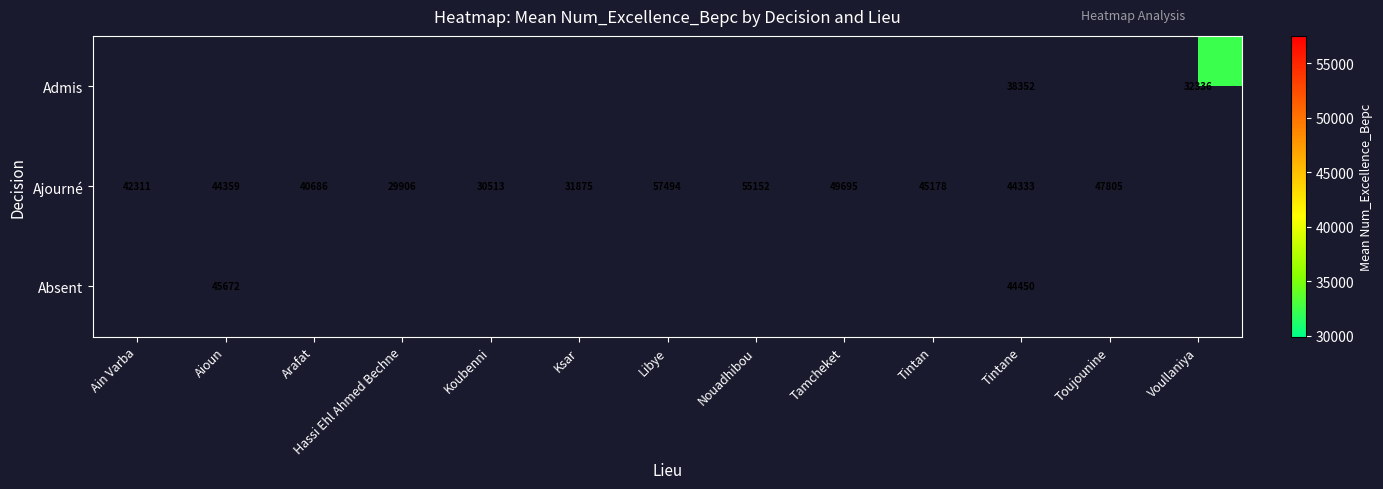

Is it true that Admis equals 32336 at Voullaniya?

True